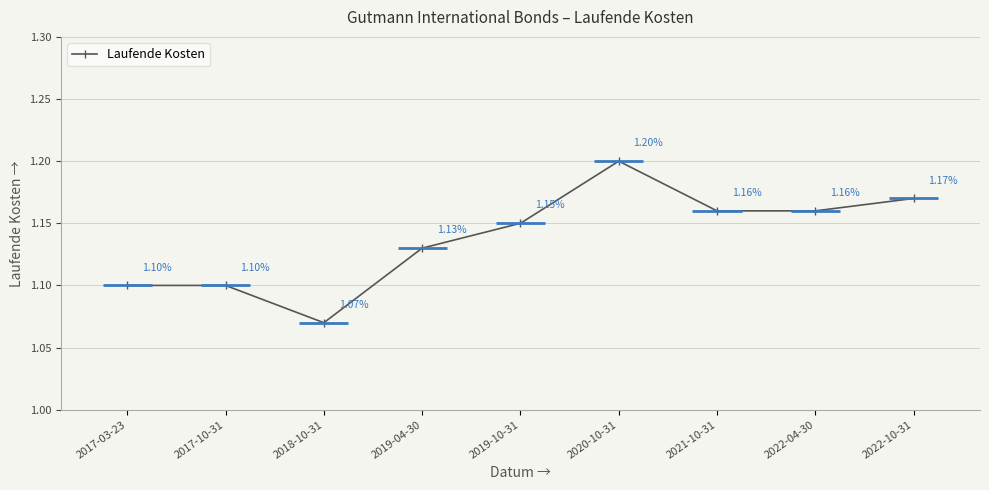

How many points are lower than both their immediate neighbors (excluding endpoints)?

1